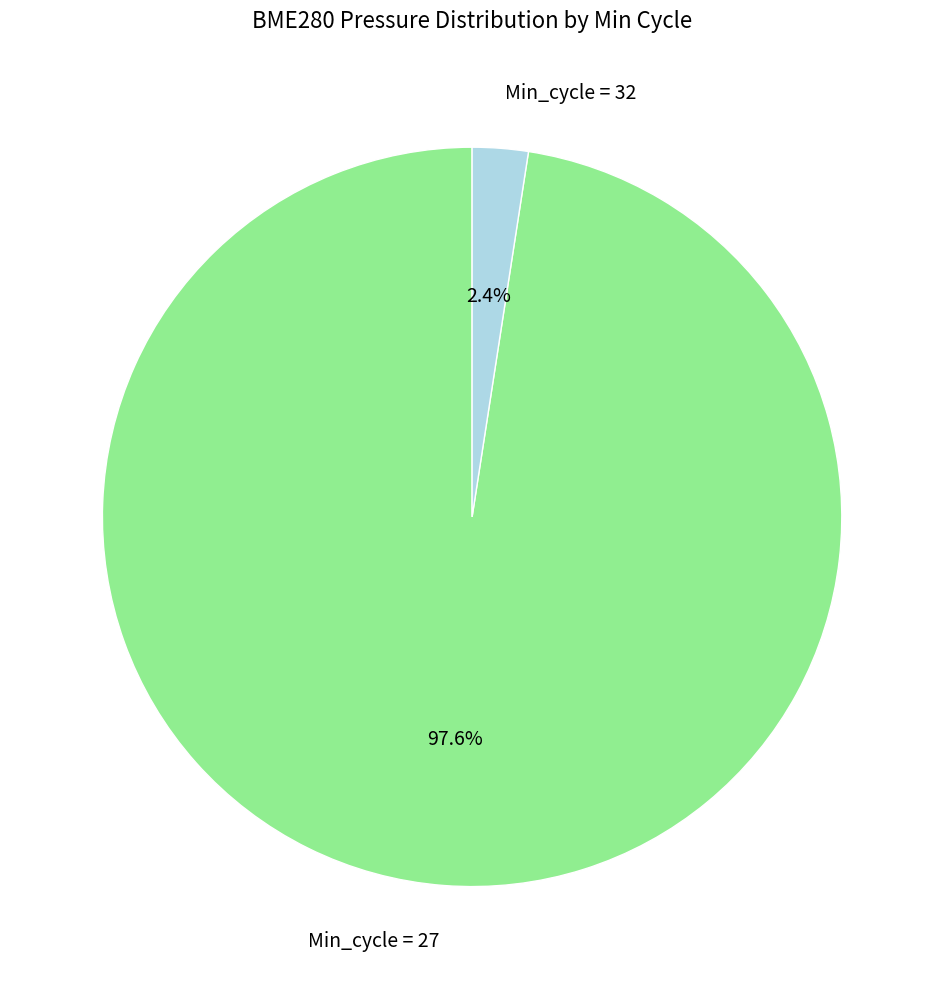

Is there any slice that represents more than half of the pie?

Yes